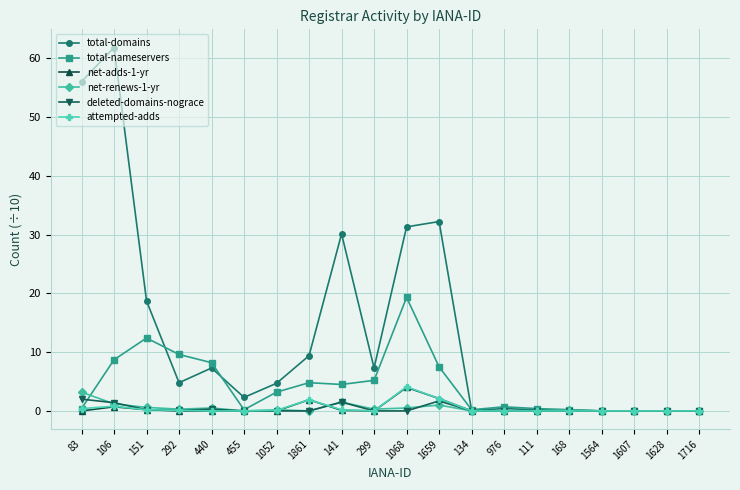

What position from the left is 1607?

18